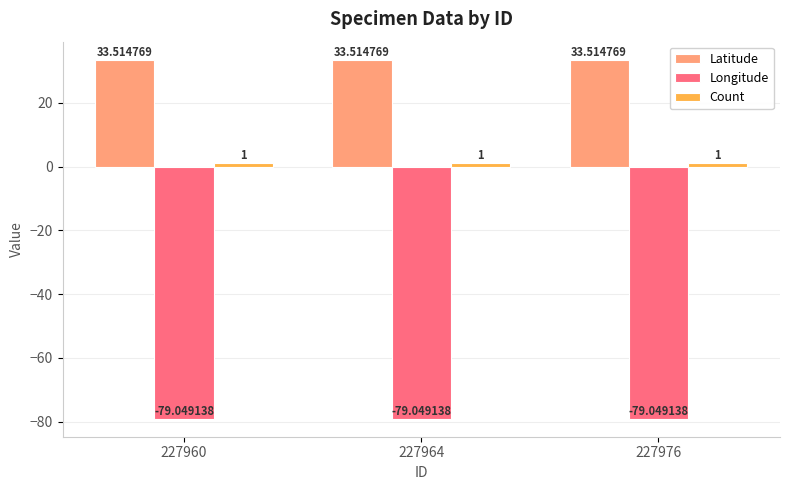

What is the difference between the highest and lowest values at 227960?

112.6